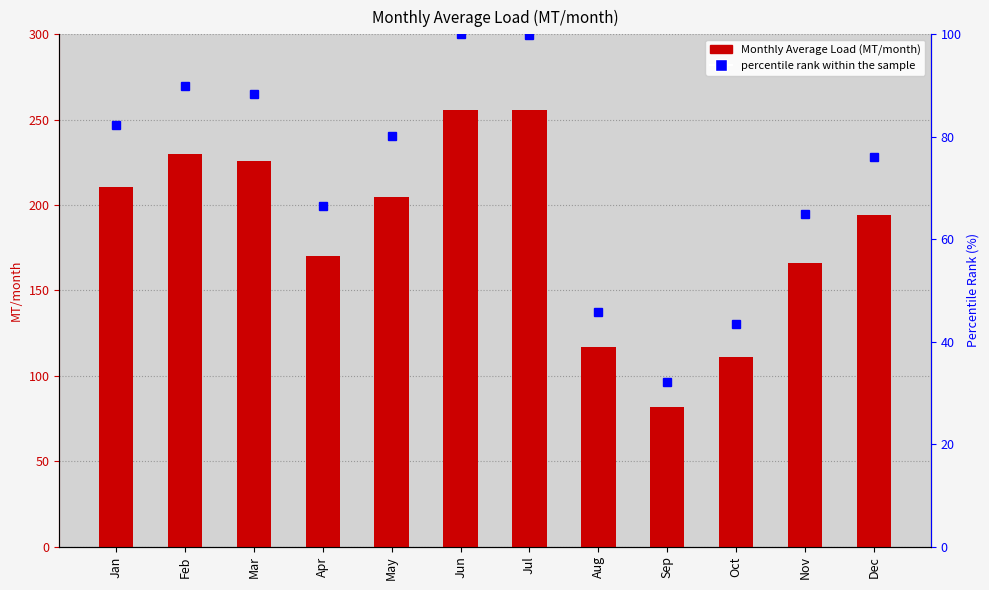

Reading right to left, extract all data points from this chart.

Monthly Average Load (MT/month): 194.5	166.1	111.3	82.0	117.0	255.5	255.8	204.8	169.9	225.8	230.1	210.4
percentile rank within the sample: 76.0	65.0	43.5	32.0	45.7	99.9	100.0	80.1	66.4	88.3	90.0	82.2